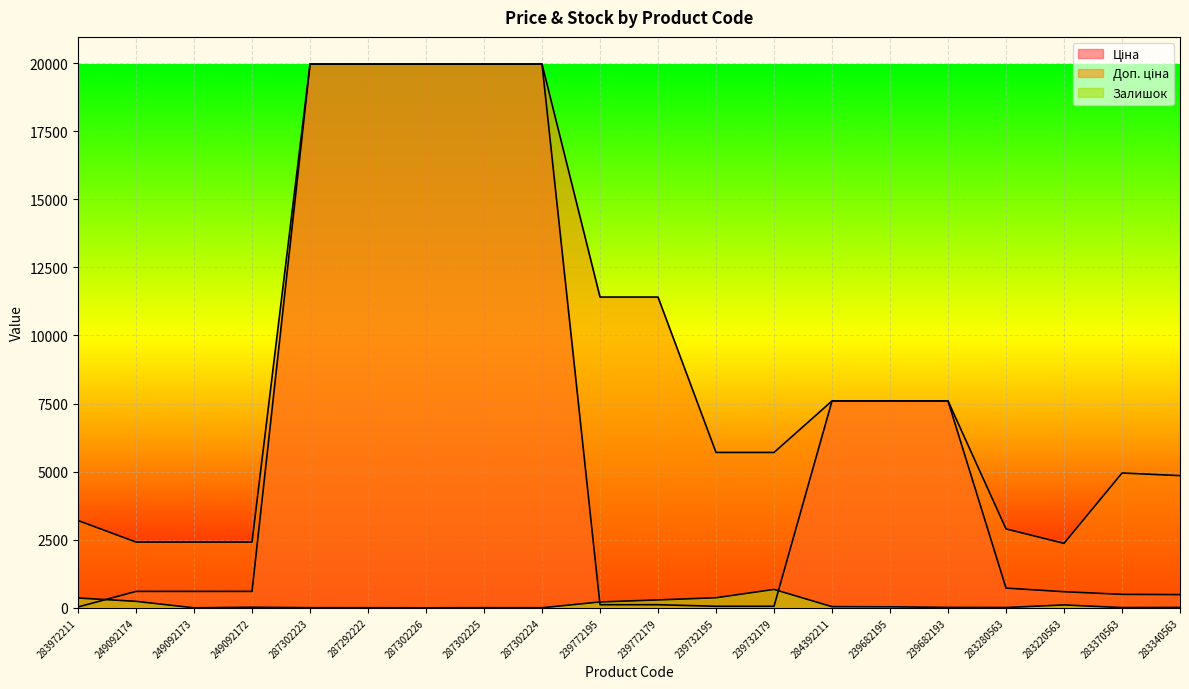

List the series in order of their overall mean, highest first.

Доп. ціна, Ціна, Залишок